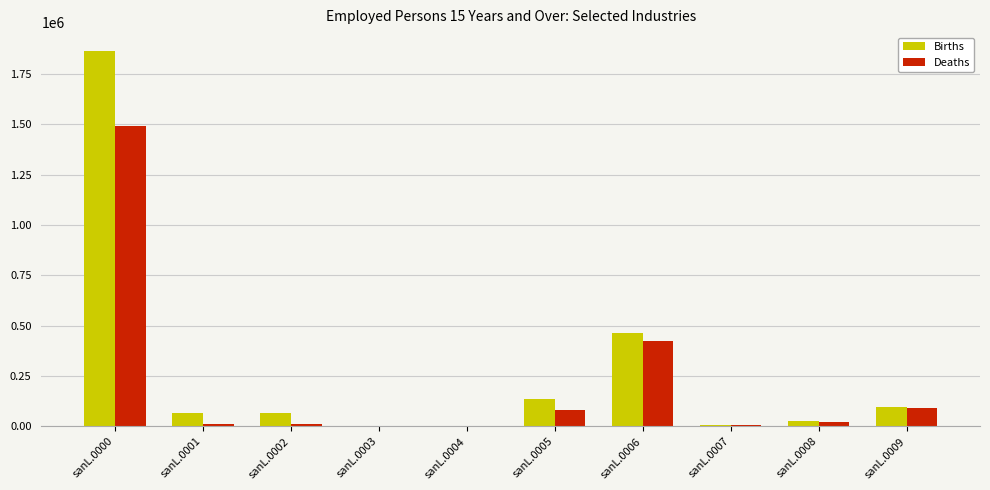

At which category is the sum across all series the highest?

sanL.0000